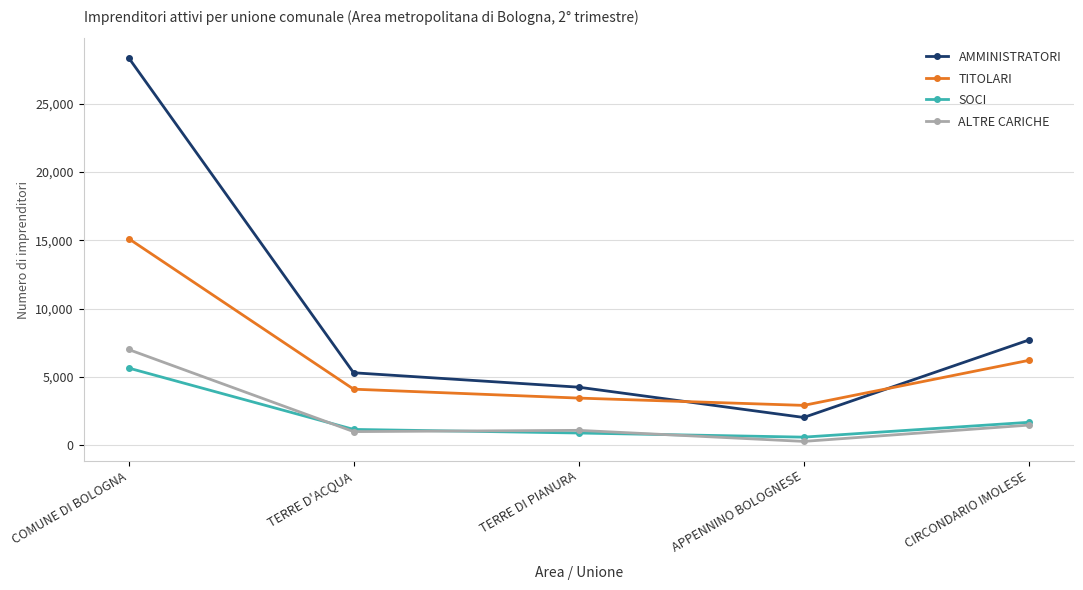

At COMUNE DI BOLOGNA, list the series in order from largest to smallest.

AMMINISTRATORI, TITOLARI, ALTRE CARICHE, SOCI